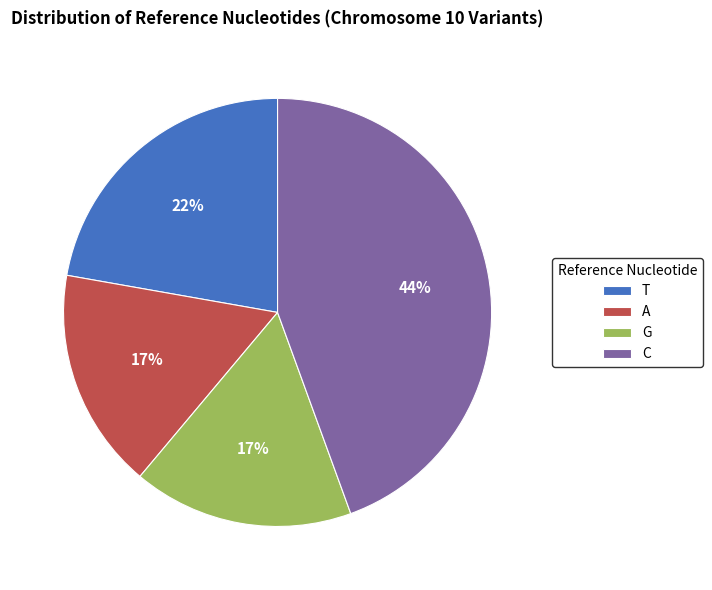

Is the sum of T and G greater than half?

No